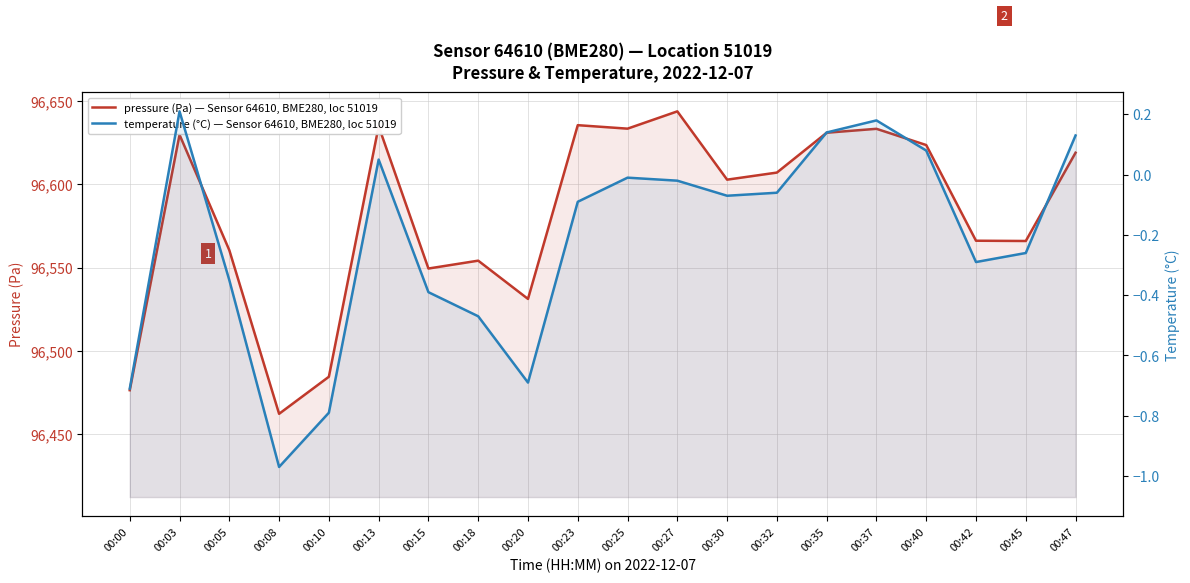

How many values in temperature (°C) — Sensor 64610, BME280, loc 51019 are below zero?

14